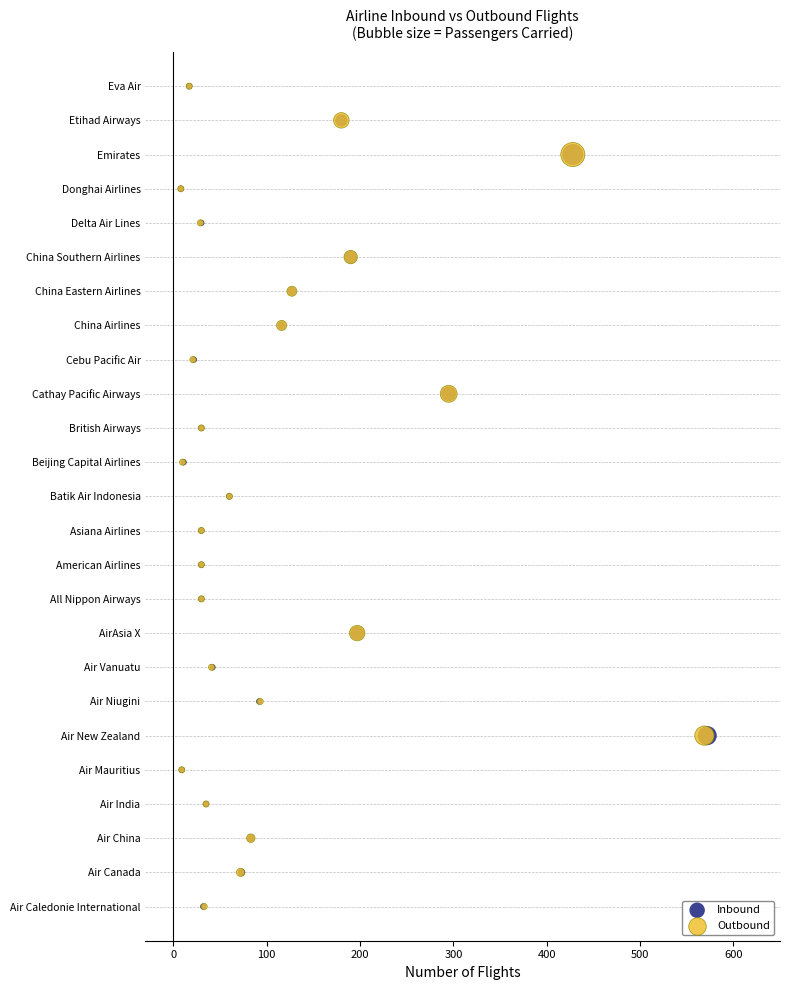

What are all the series names shown in the legend?

Inbound, Outbound